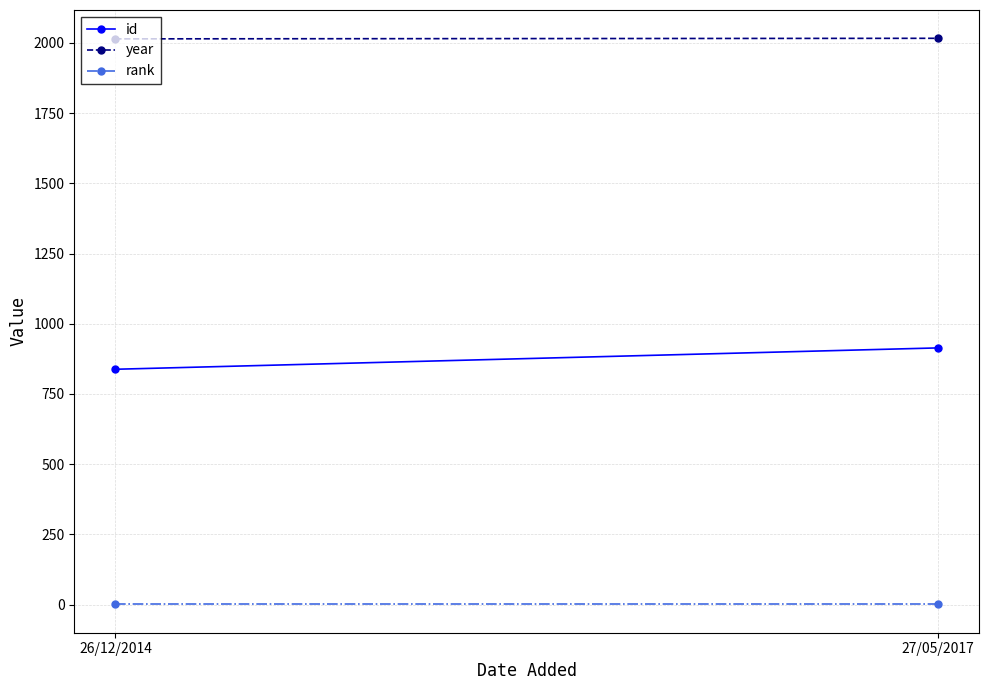

At 26/12/2014, list the series in order from smallest to largest.

rank, id, year